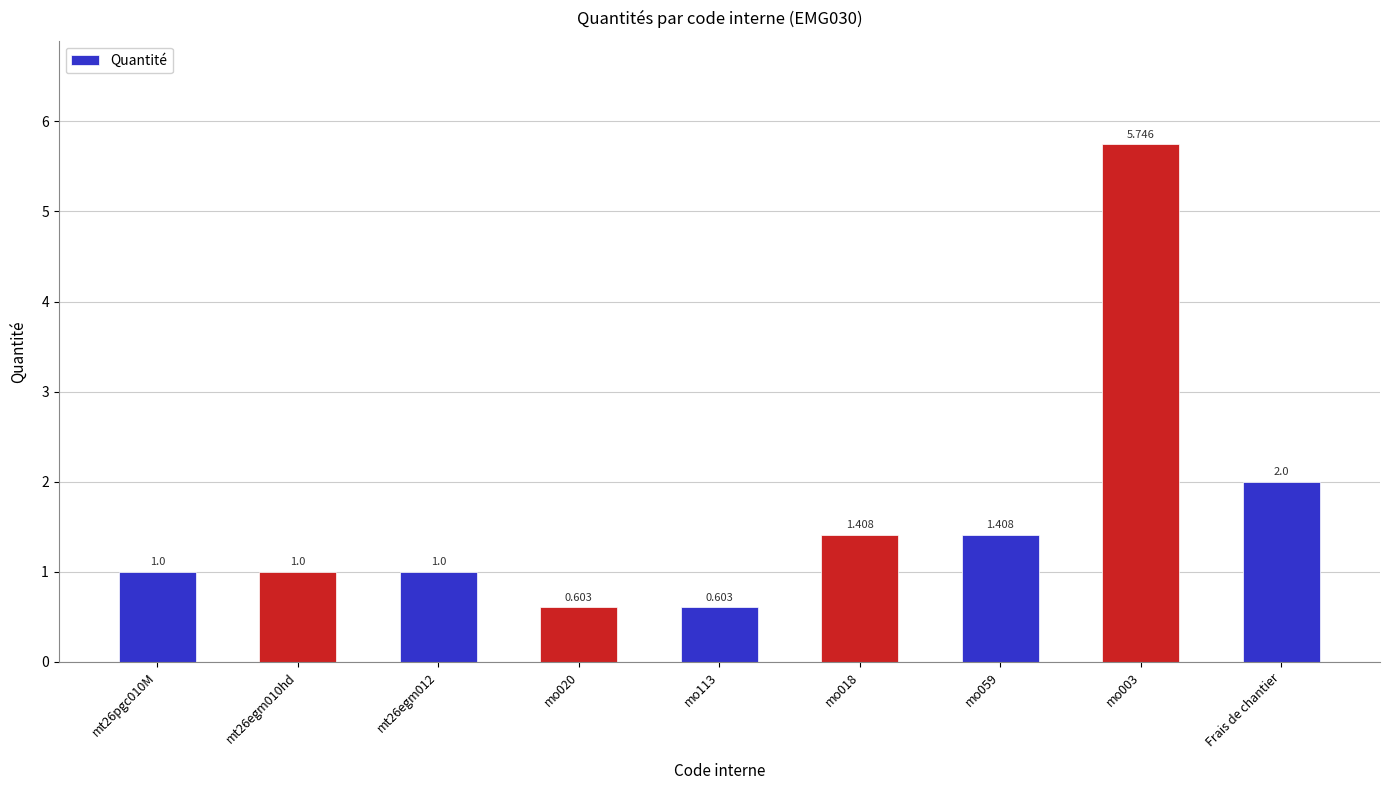

Where is the data nearest to the value 3?

Frais de chantier